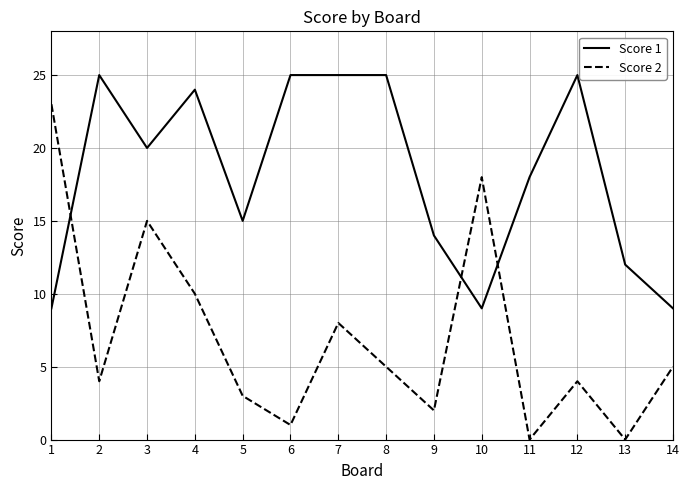

Rank the series by their maximum value, from lowest to highest.

Score 2, Score 1